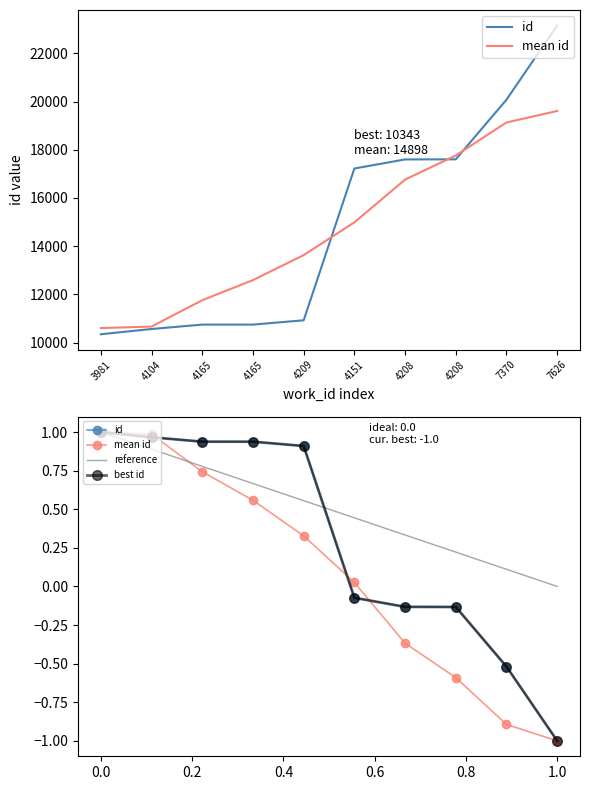

What is the label of the 8th point from the left?

4208